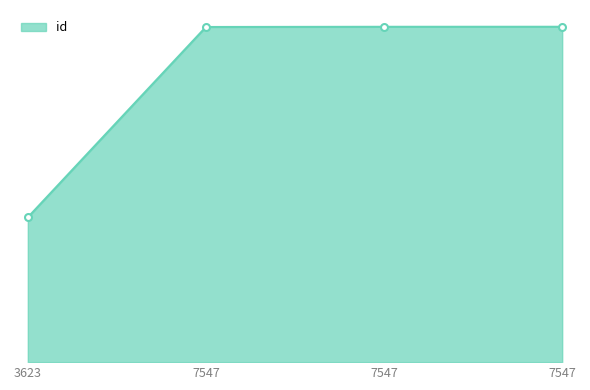

Reading right to left, what are all the values shown in this chart?

21811	21809	21796	9411